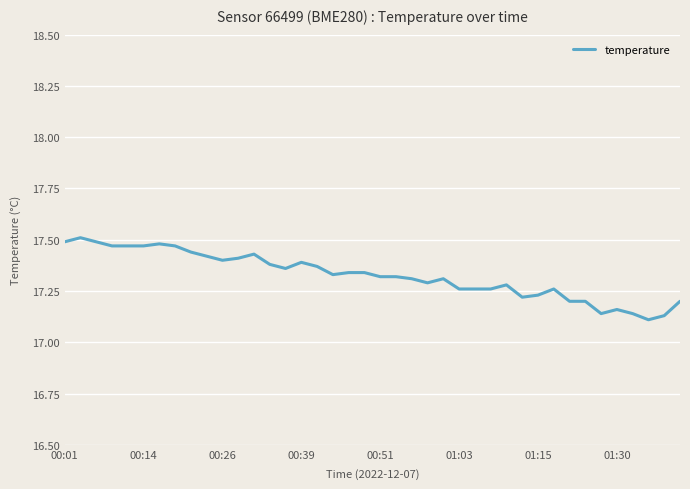

What is the difference between the maximum and minimum values?

0.4